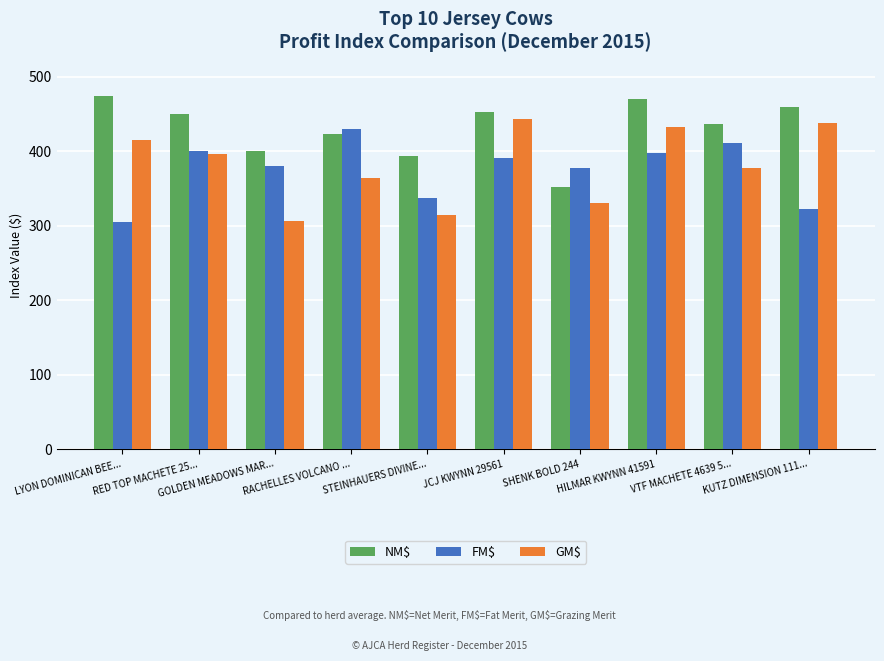

At which label does GM$ first exceed 396?

LYON DOMINICAN BEE...